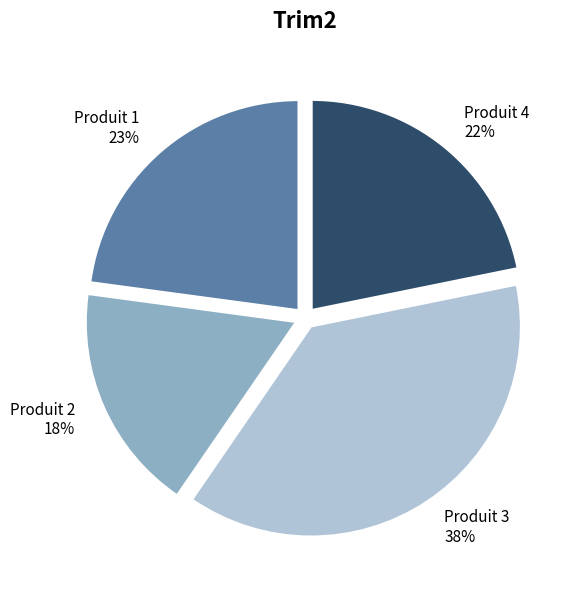

Which slice is the smallest?

Produit 2